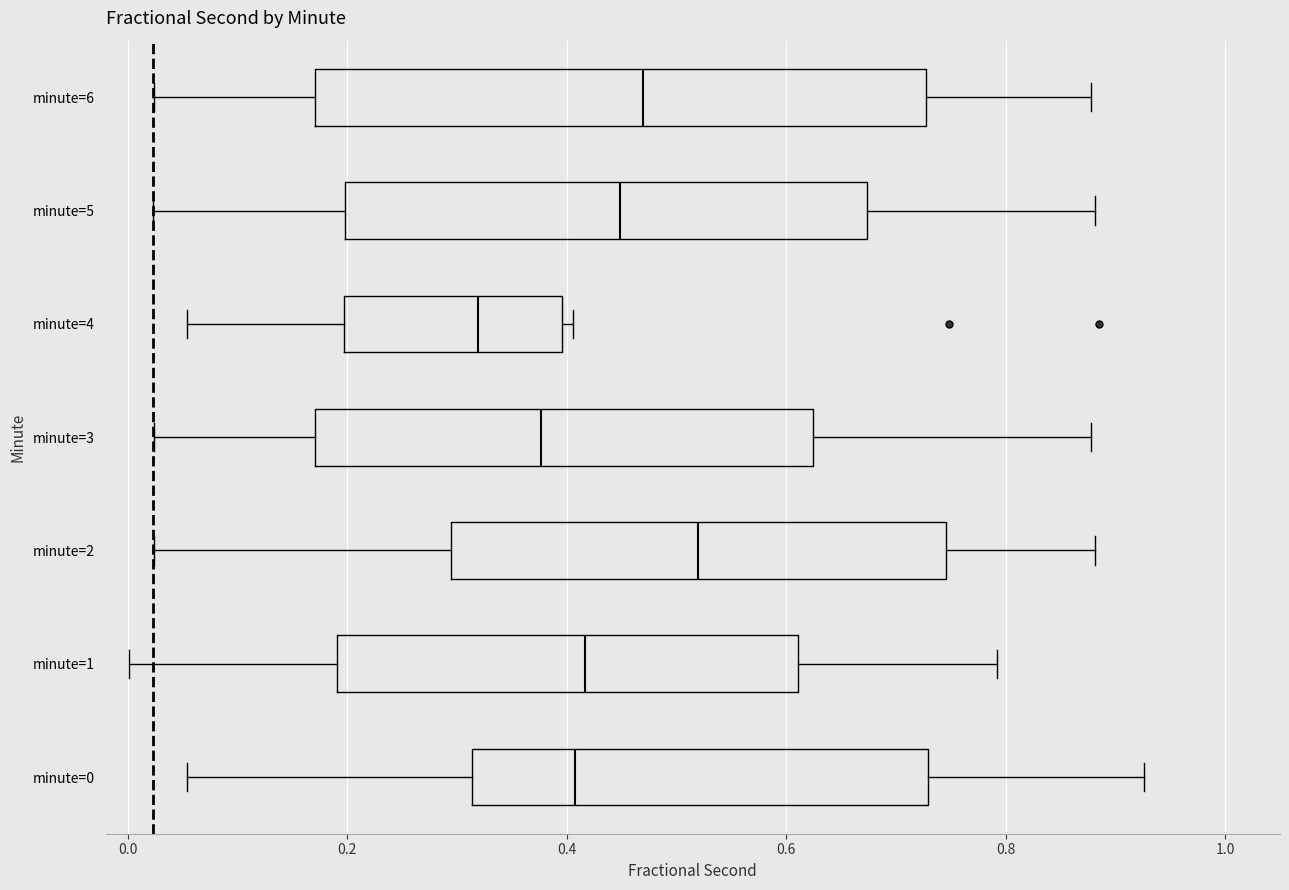

Where does the right whisker of the box for minute=0 end on the x-axis? The values are not printed on the chart, so give them approximately, as read against the axis.

0.92